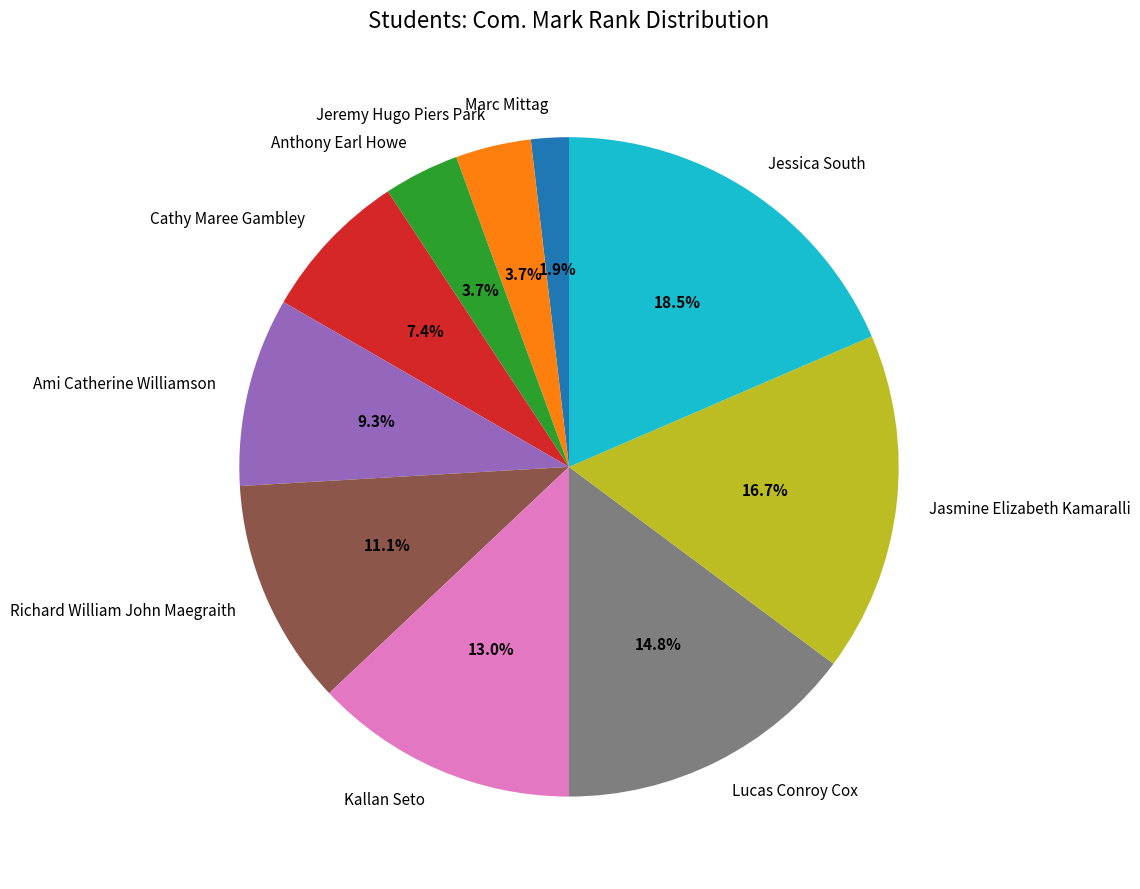

What is the ratio of the value at Jeremy Hugo Piers Park to the value at Cathy Maree Gambley?

0.5